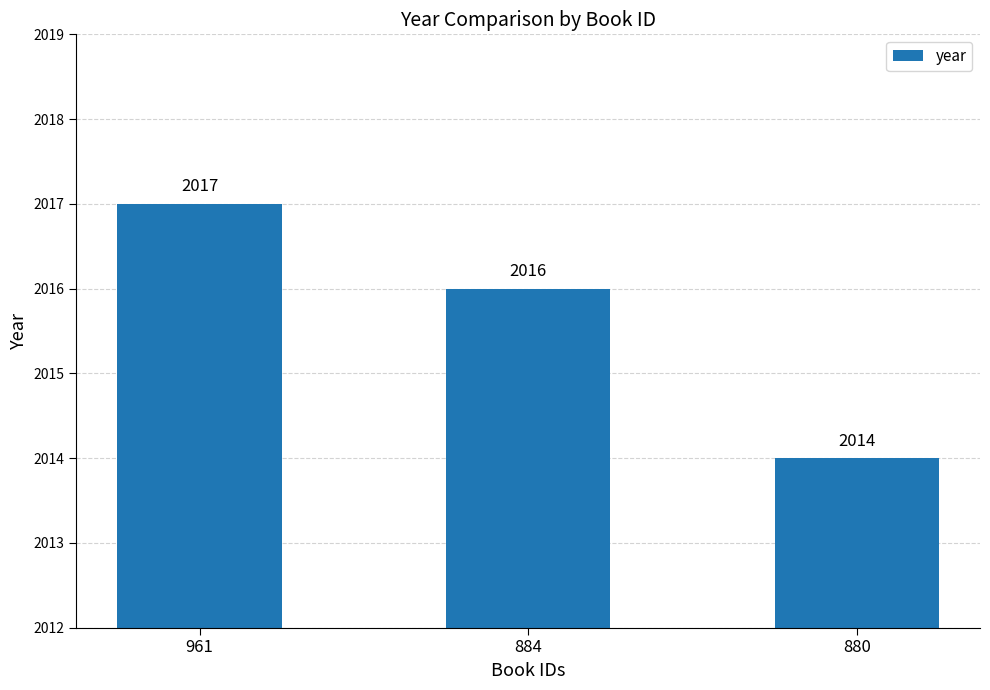

How many data points does each series have?

3